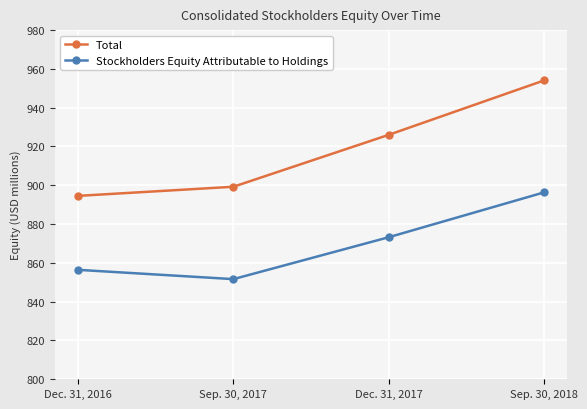

What is the sum of the Total values at Dec. 31, 2016 and Sep. 30, 2018?

1848.6